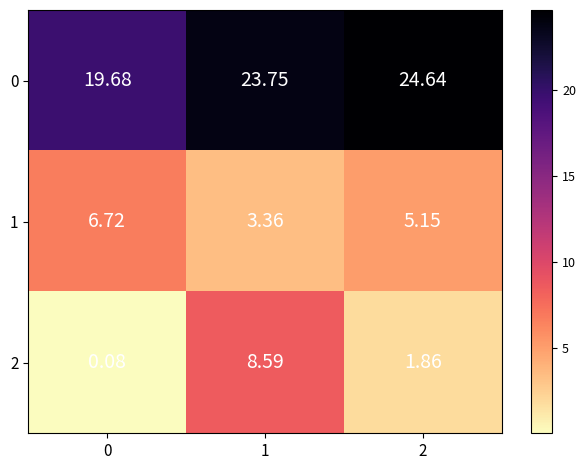

Is the value of 0 at 0 greater than the value of 1 at 0?

Yes